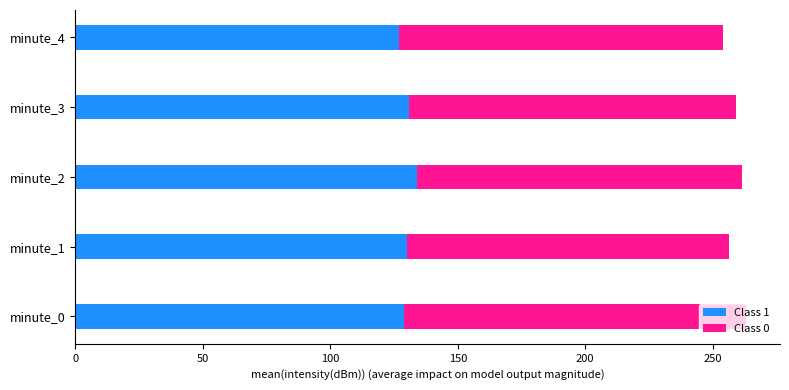

What is the highest value of the Class 1 series?

133.8